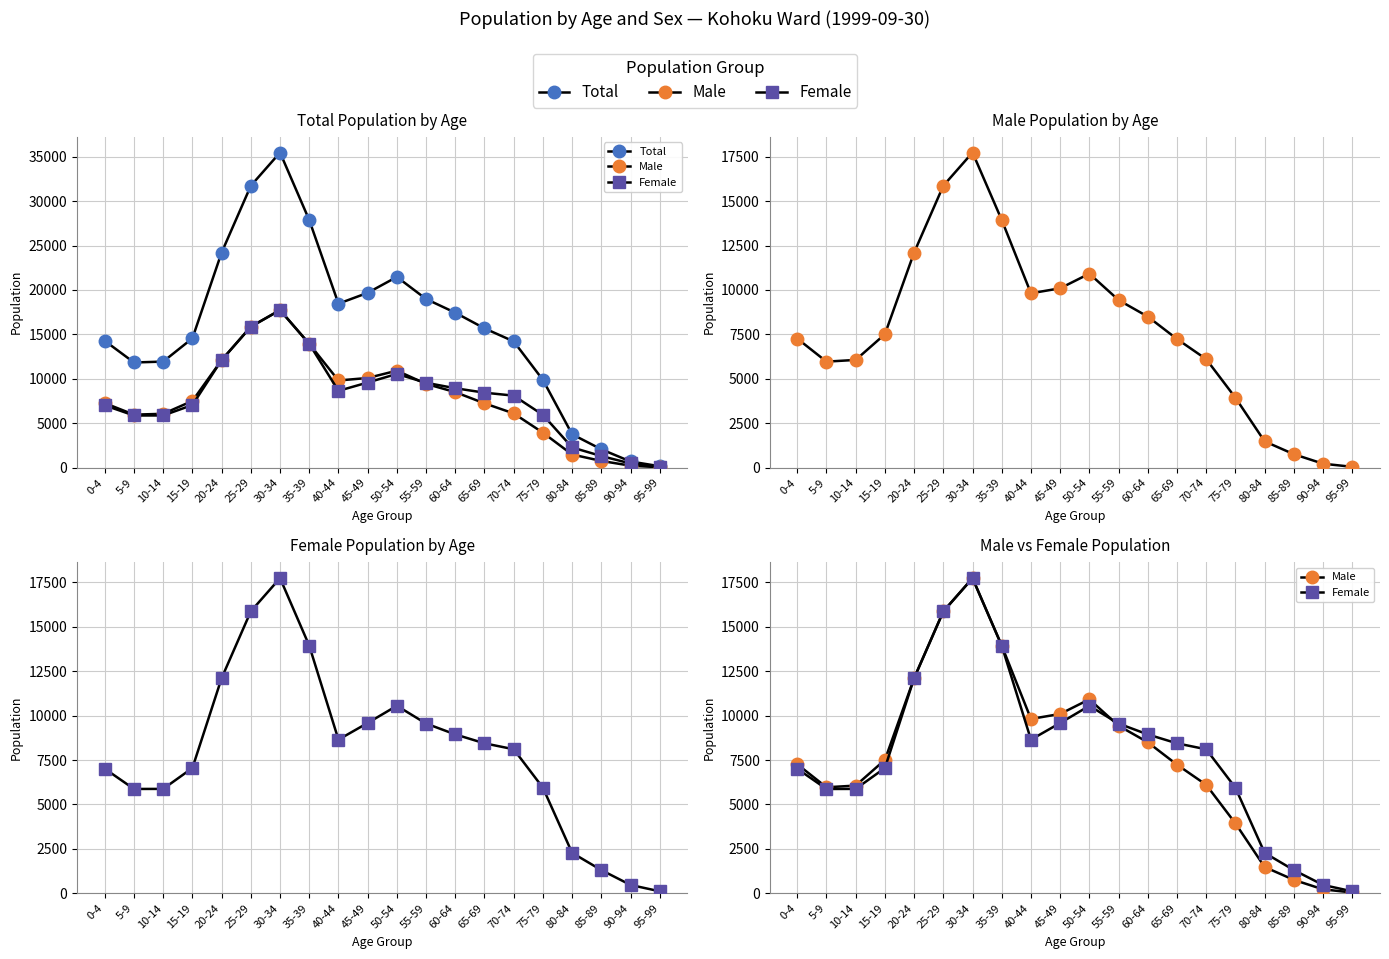

How many distinct data groups are displayed?

3